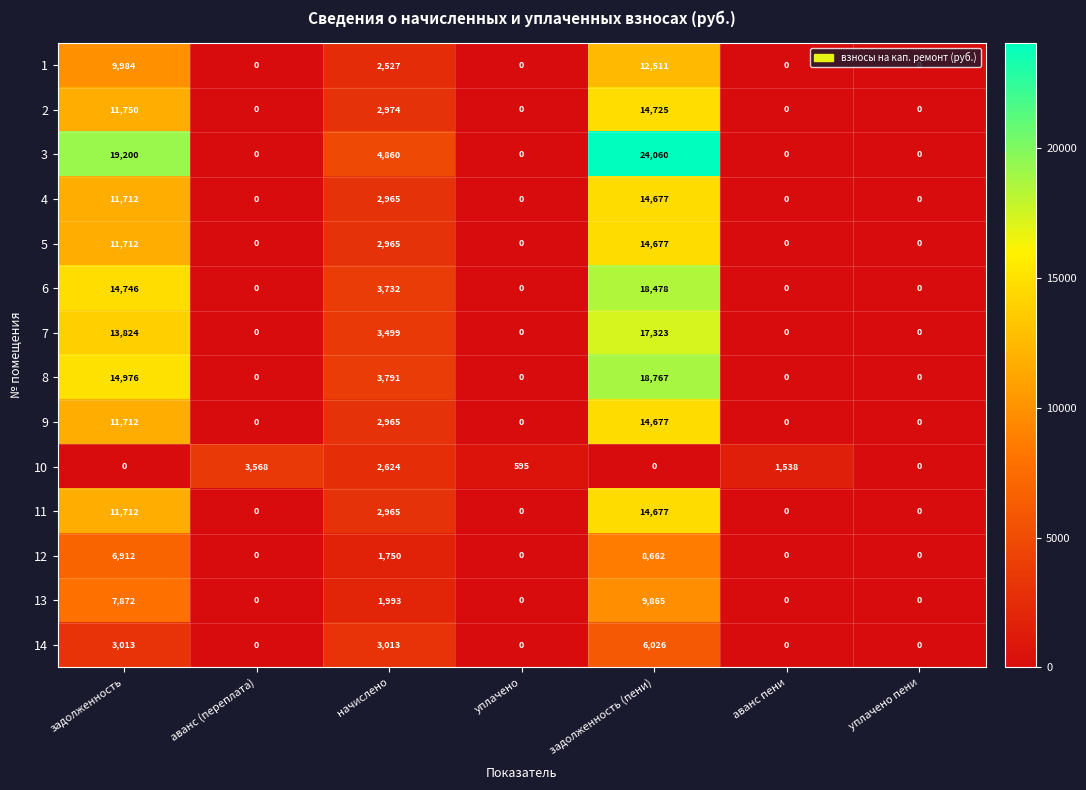

What is the difference between the maximum and second lowest values in the 5 series?

14677